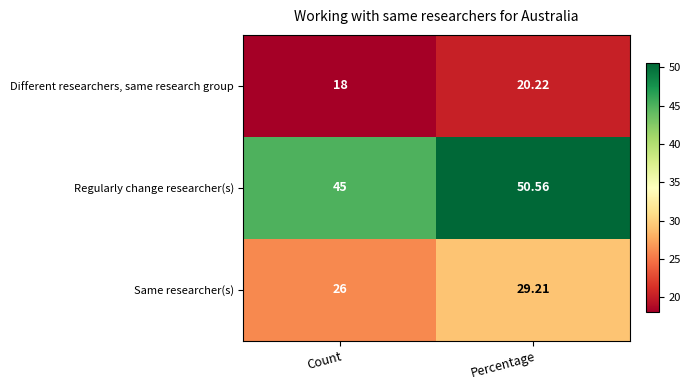

Which series changed the most between Count and Percentage?

Regularly change researcher(s)